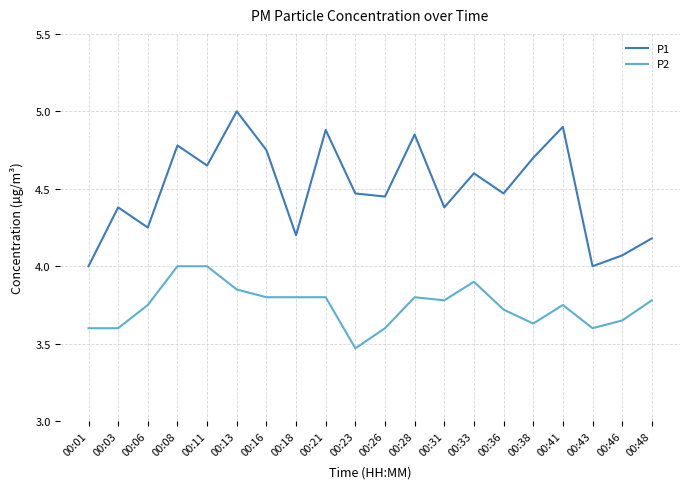

What is the difference between the maximum and minimum values in the P1 series?

1.0